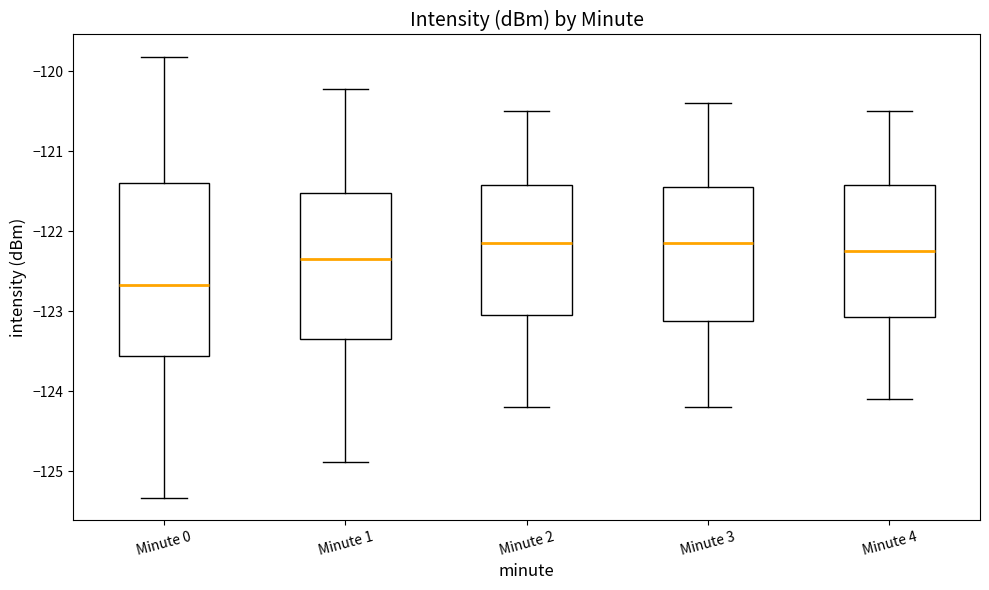

Where does the upper whisker of the box for Minute 4 end on the y-axis? The values are not printed on the chart, so give them approximately, as read against the axis.

-120.5